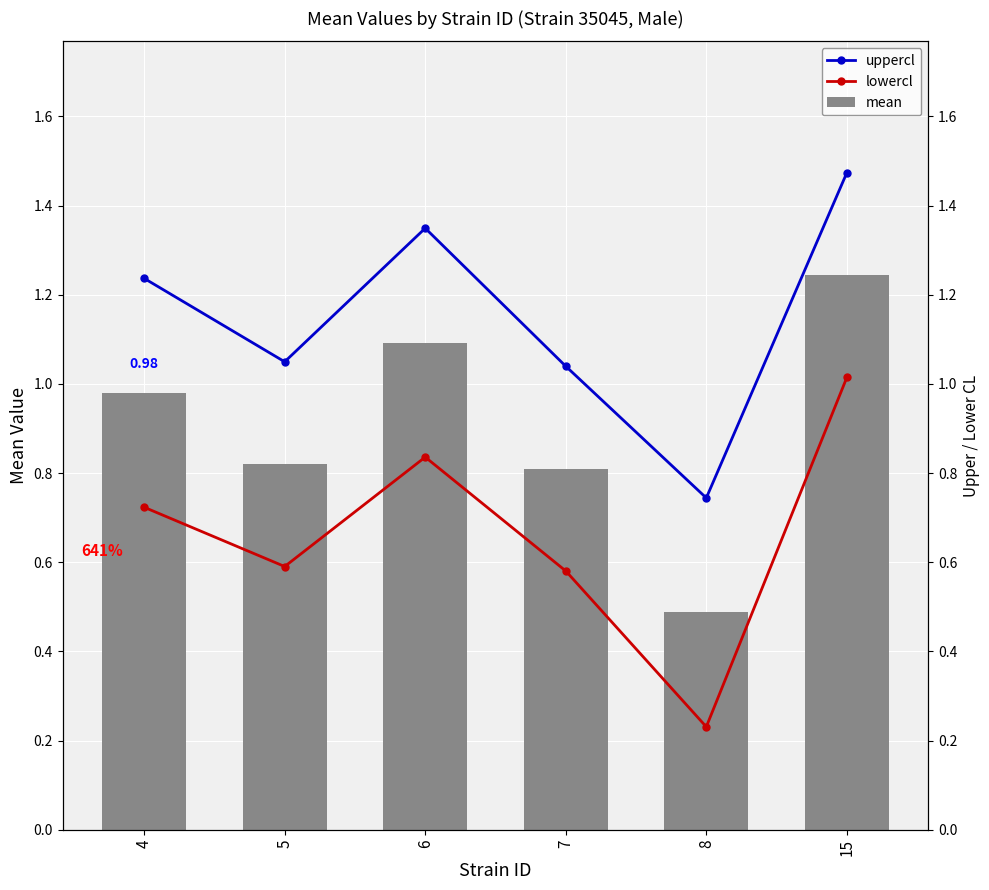

Which series has the largest range (max minus min)?

lowercl